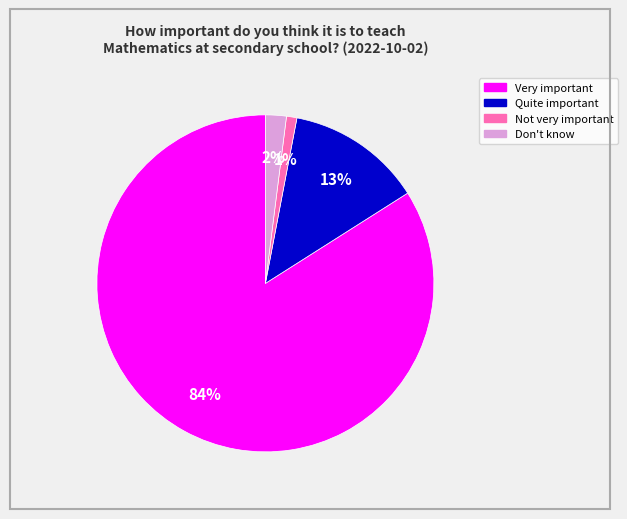

To the nearest percent, what is the average slice percentage?

25%